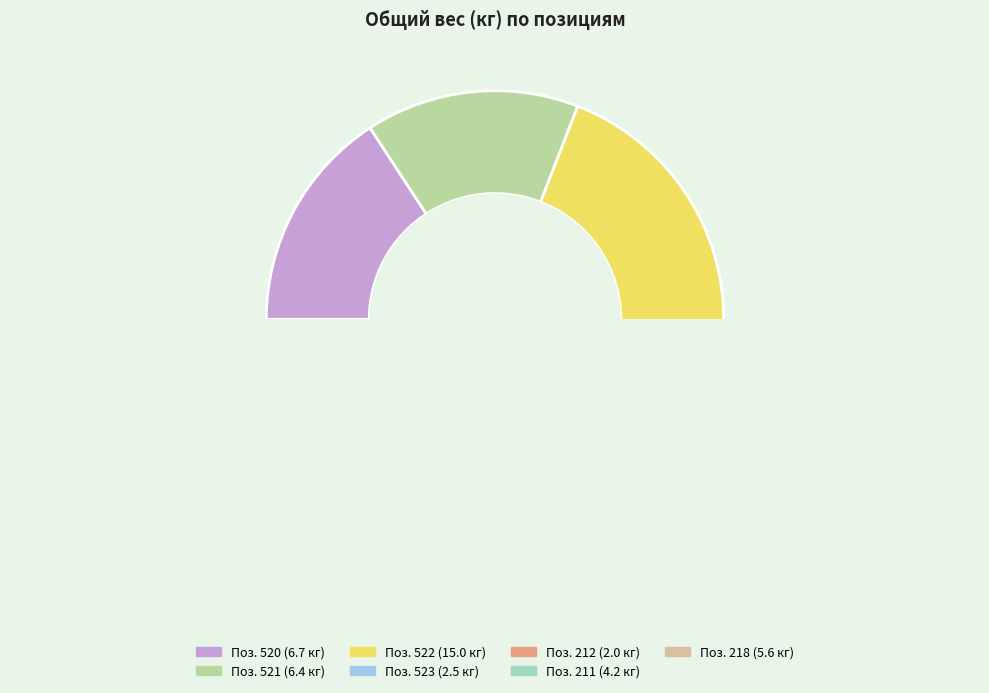

Does 523 account for over 50% of the chart?

No